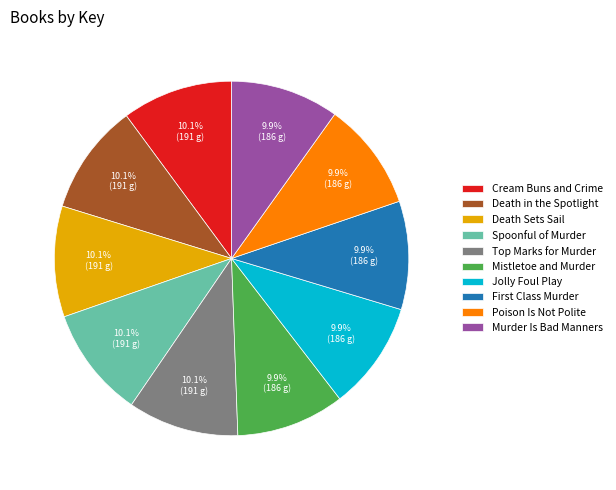

Combined, do Murder Is Bad Manners and Death in the Spotlight account for over 50%?

No